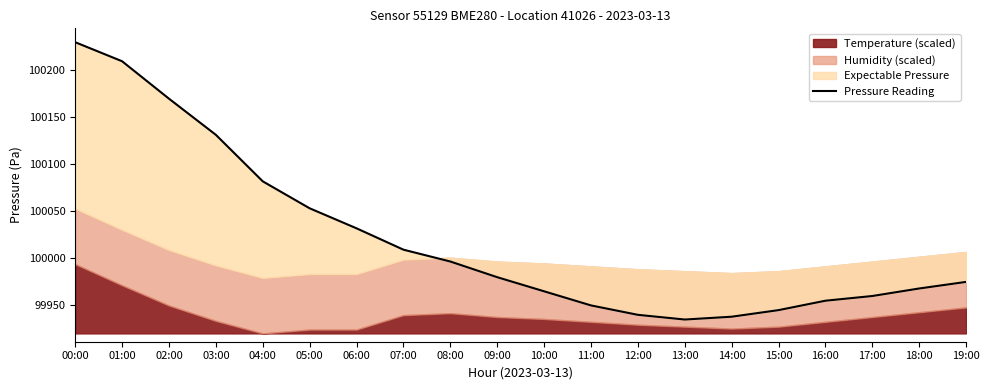

Reading right to left, transcribe all the data shown in this chart.

99975.0	99968.0	99960.0	99955.0	99945.0	99938.0	99935.0	99940.0	99950.0	99965.0	99980.0	99996.7	100009.2	100031.9	100053.2	100081.9	100131.3	100169.7	100209.5	100229.7